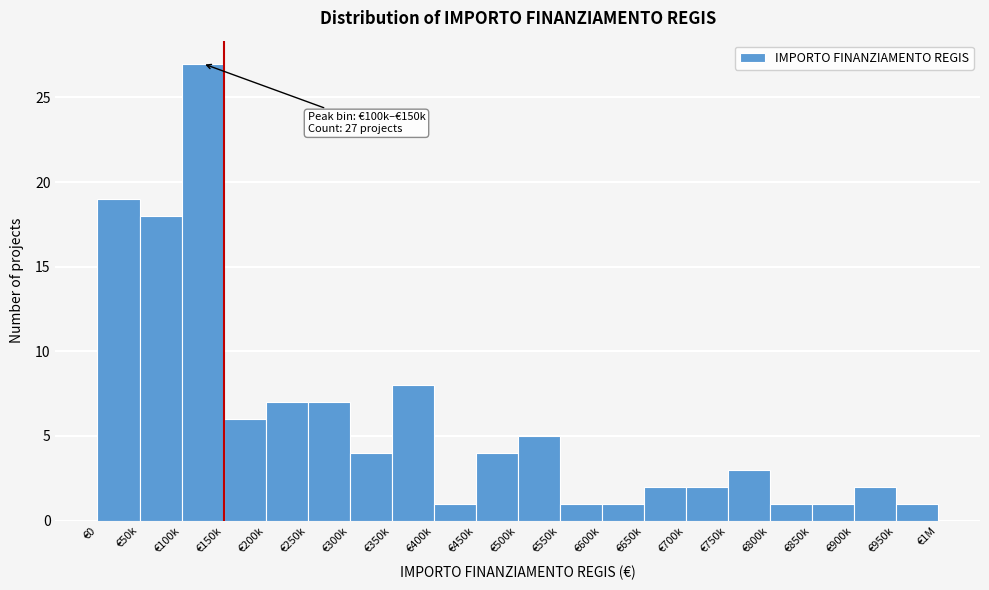

Reading left to right, transcribe all the data shown in this chart.

€0=19	€50k=18	€100k=27	€150k=6	€200k=7	€250k=7	€300k=4	€350k=8	€400k=1	€450k=4	€500k=5	€550k=1	€600k=1	€650k=2	€700k=2	€750k=3	€800k=1	€850k=1	€900k=2	€950k=1